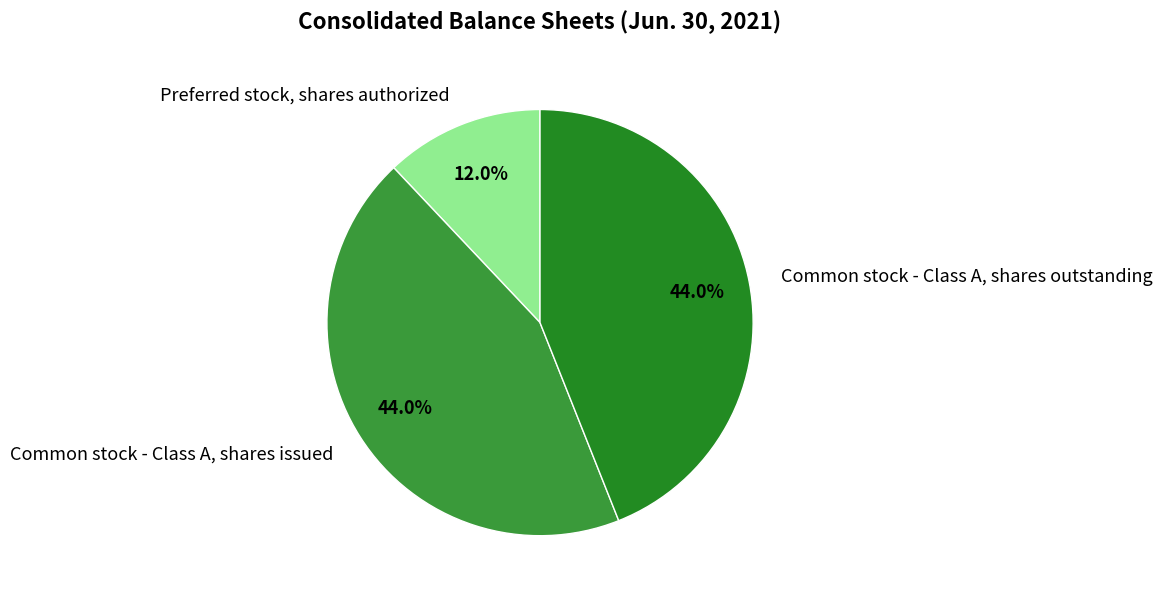

How many segments does this pie chart have?

3